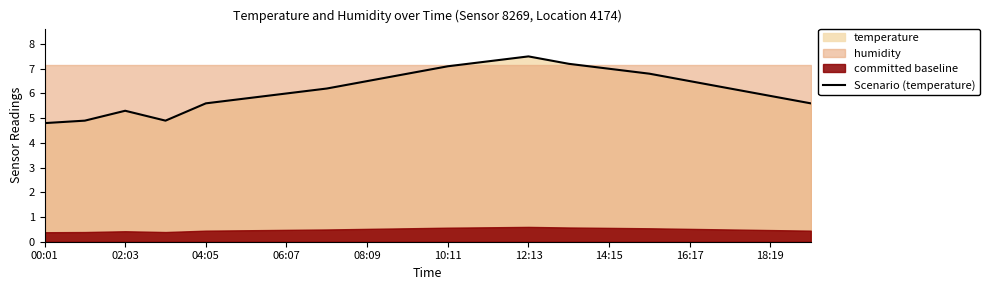

True or false: there are more than 1 points higher than both neighbors.

True